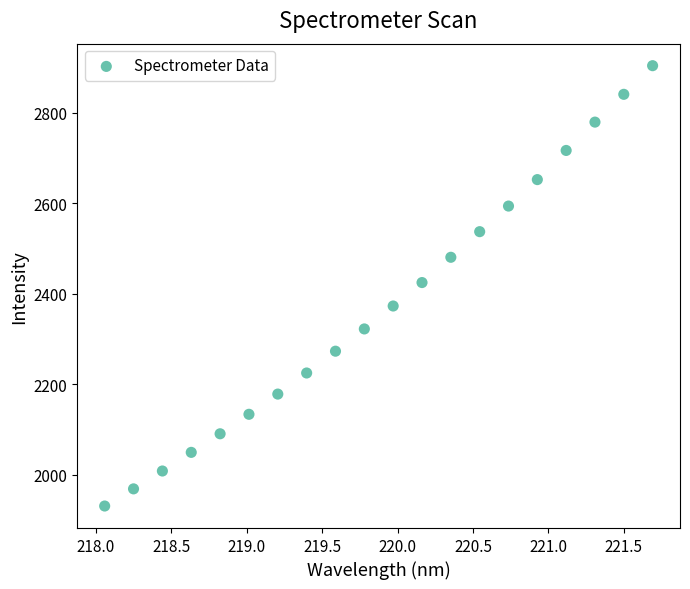

What is the range of X values (max minus min)?

3.6